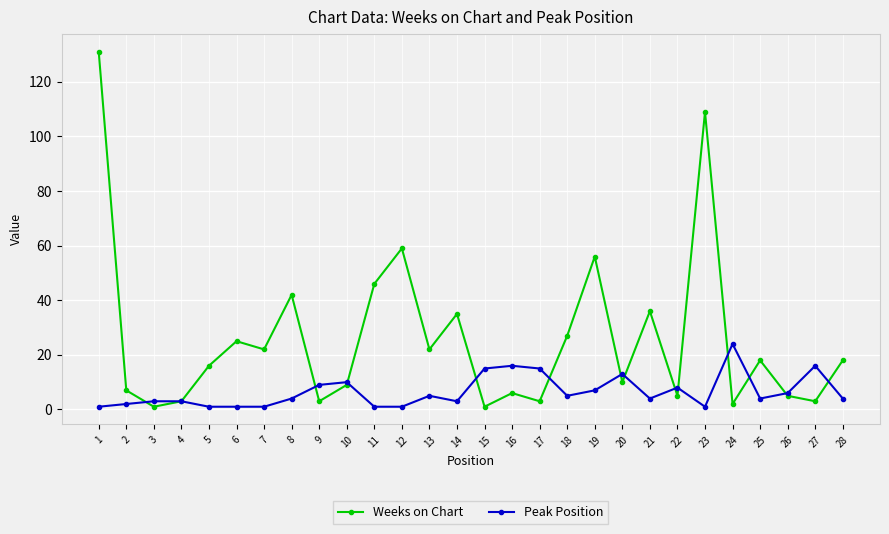

After their last crossing, which series has the higher values: Weeks on Chart or Peak Position?

Weeks on Chart